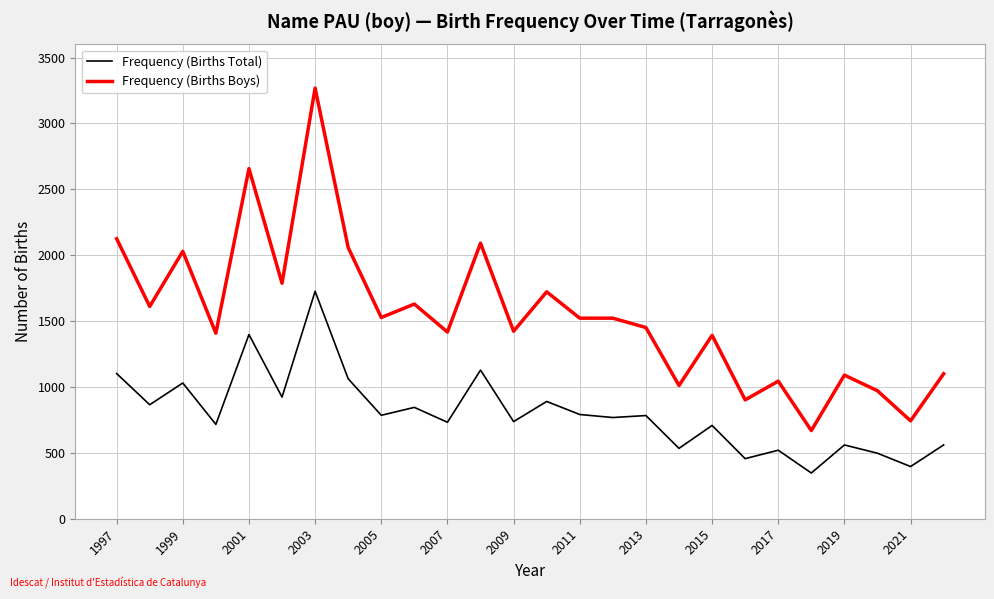

Which series has the widest spread of values?

Frequency (Births Boys)